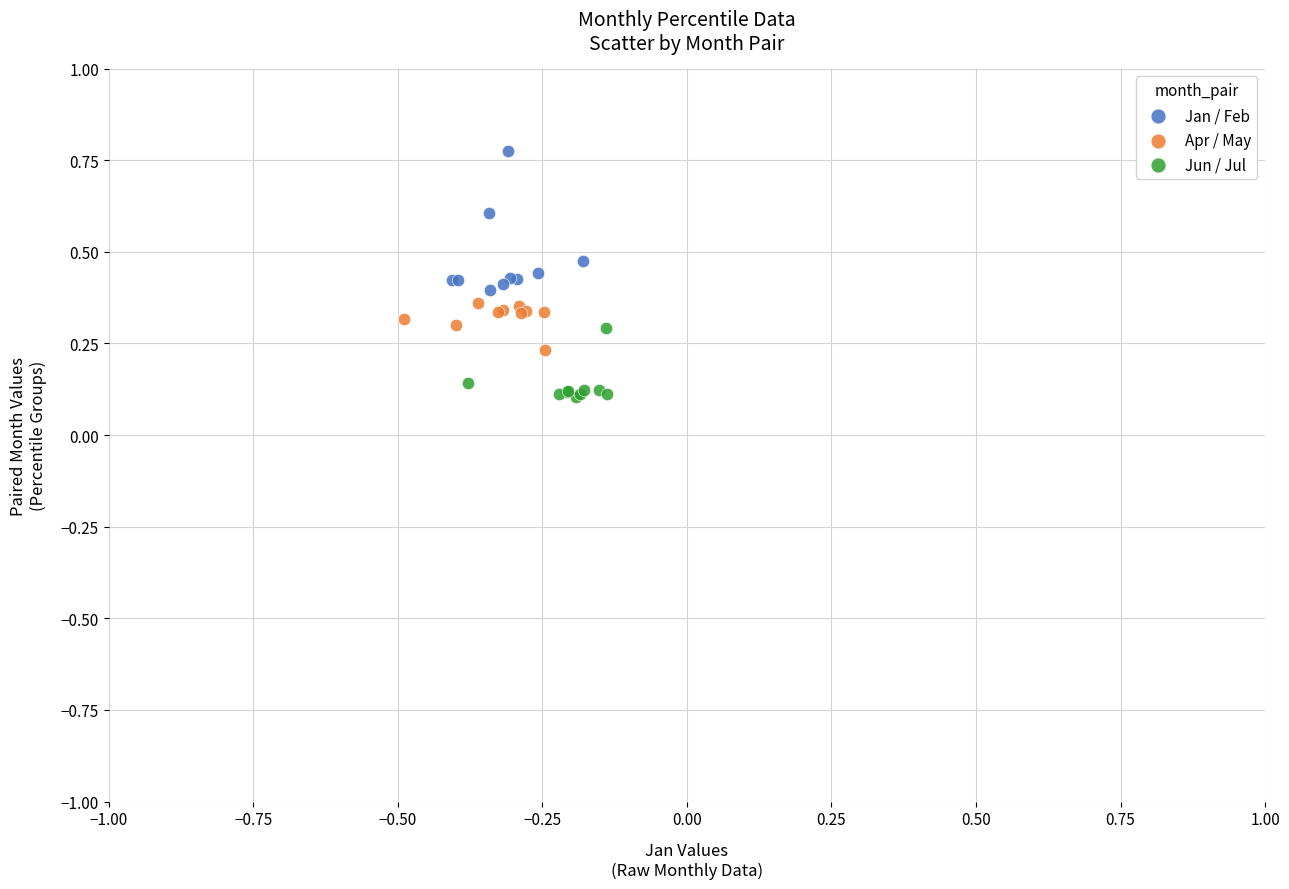

What are all the series names shown in the legend?

Jan / Feb, Apr / May, Jun / Jul